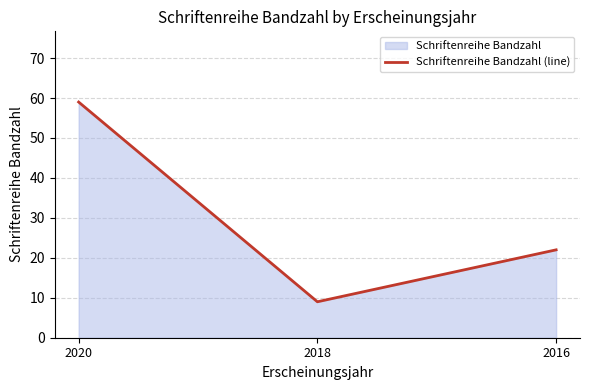

Which label corresponds to the smallest value in the chart?

2018